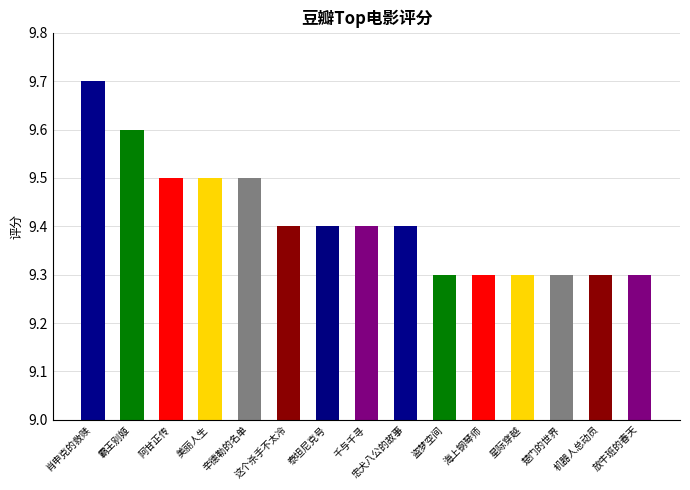

What is the difference between the second highest and second lowest values?

0.3